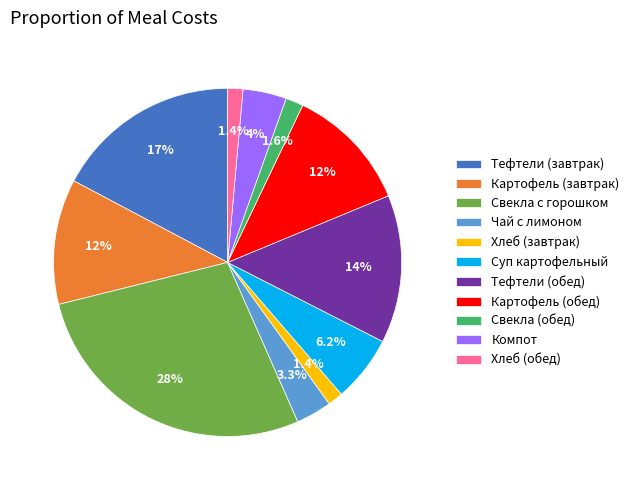

Is there a majority slice in this chart?

No